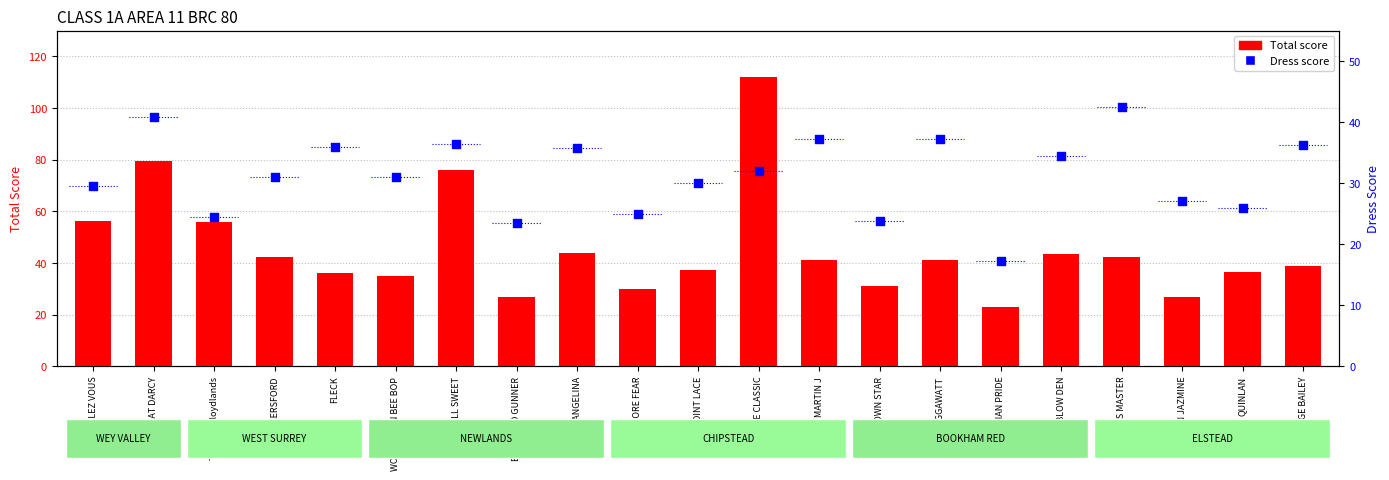

At which category is the sum across all series the highest?

SIANGE CLASSIC